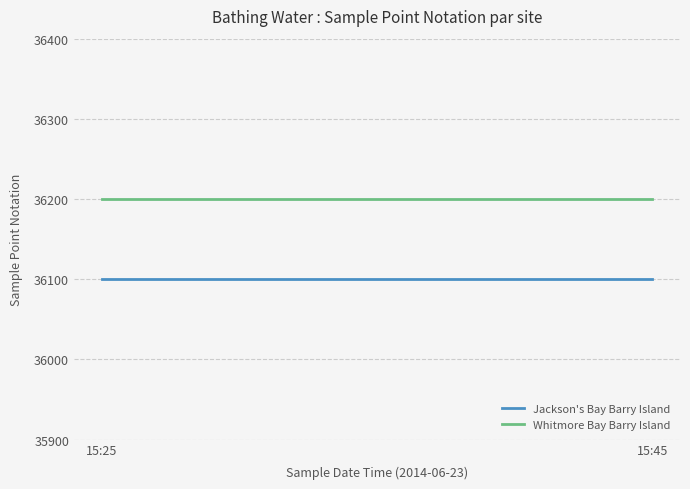

How many lines are shown in the chart?

2